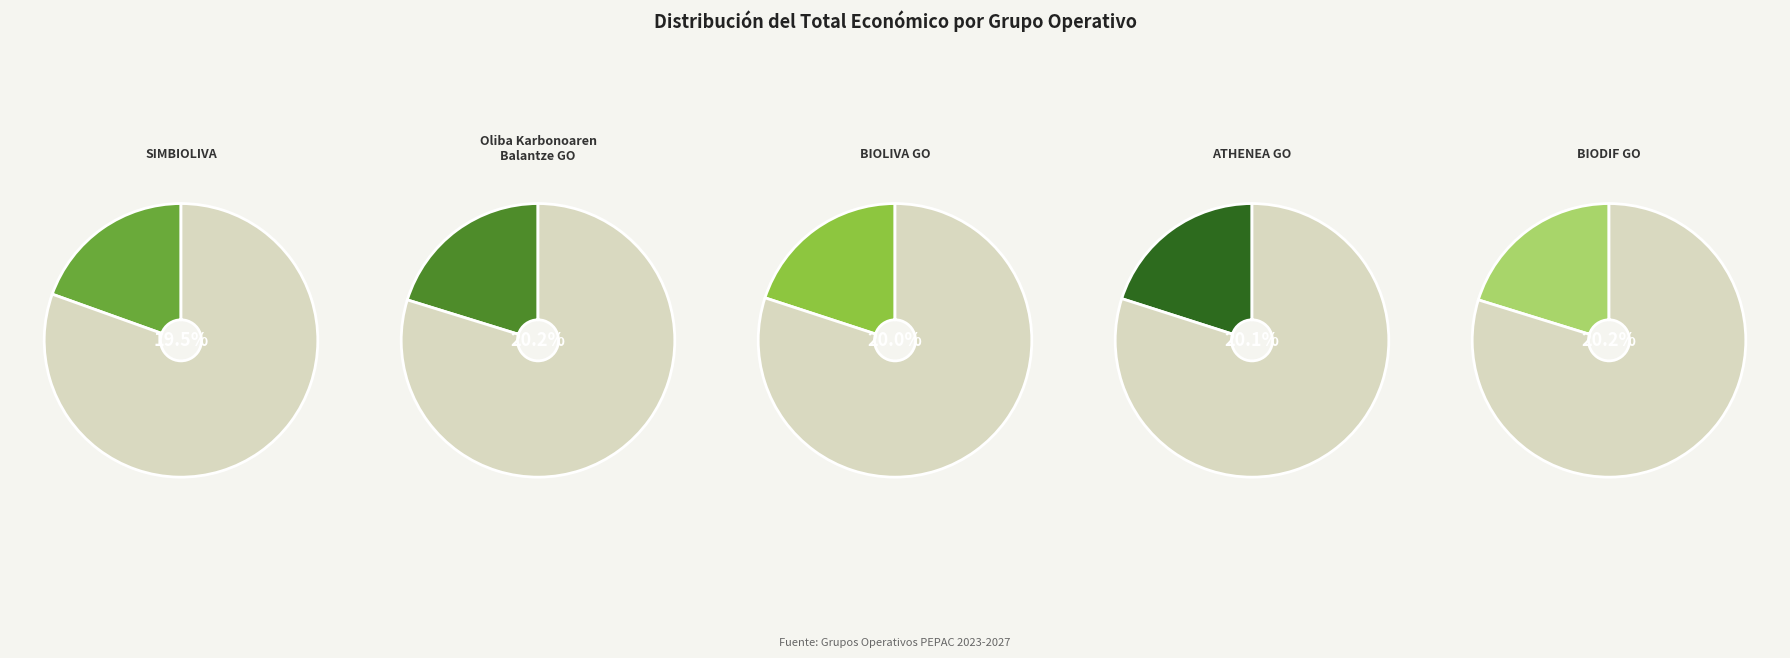

Which category has the smallest portion of the pie?

SIMBIOLIVA